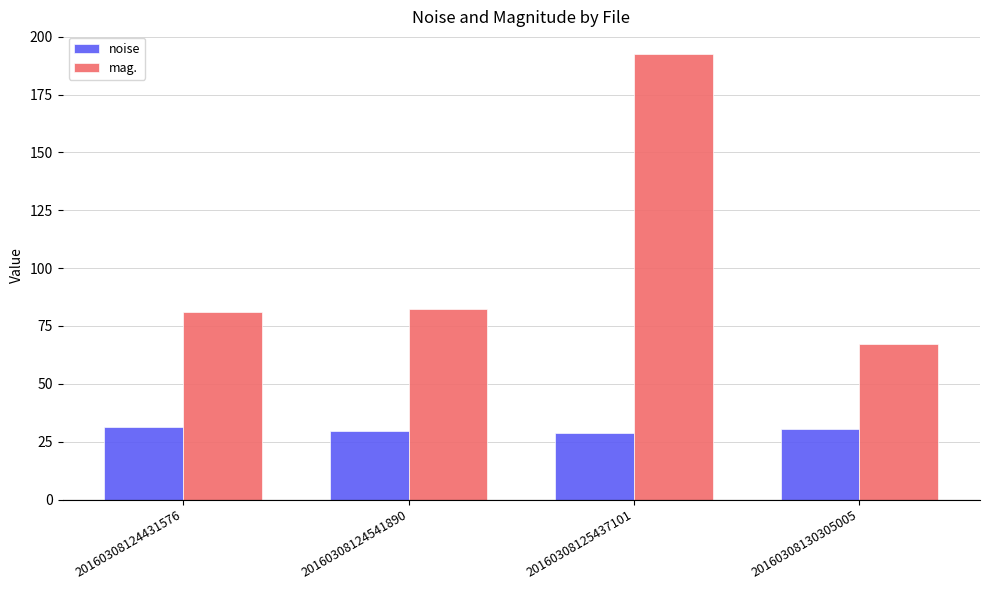

Which series changed the most between 20160308125437101 and 20160308130305005?

mag.